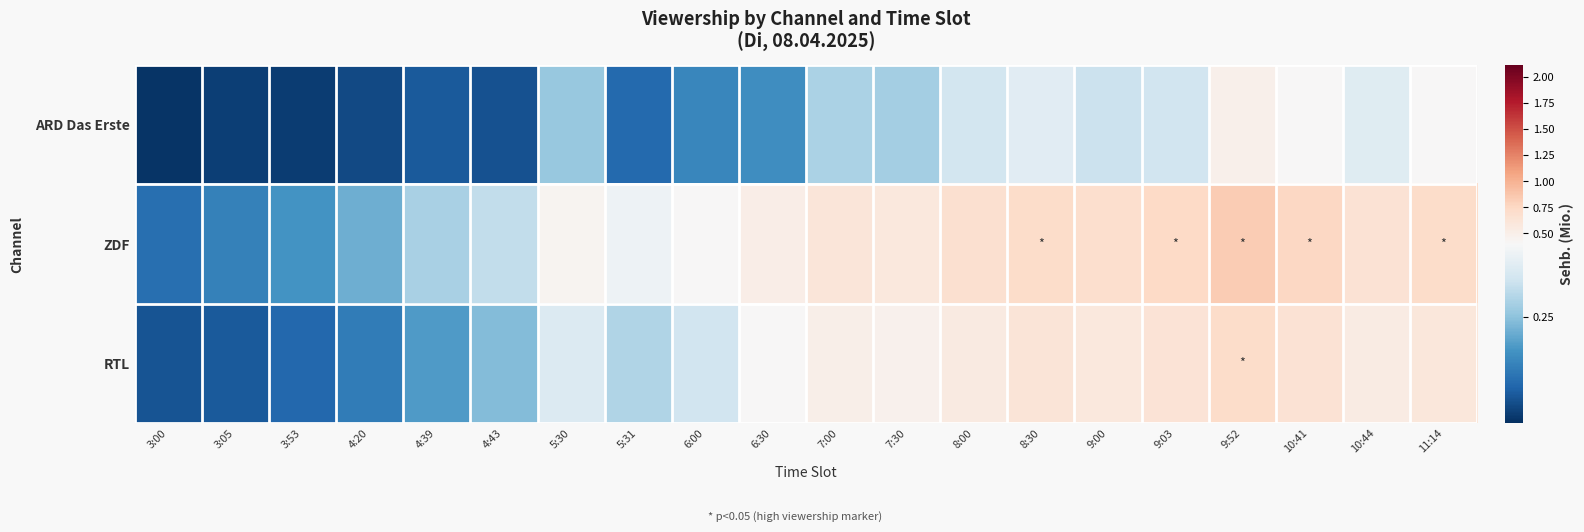

Reading right to left, list all the values displayed in this chart.

ARD Das Erste: 11:14=0.4	10:44=0.4	10:41=0.4	9:52=0.5	9:03=0.3	9:00=0.3	8:30=0.4	8:00=0.3	7:30=0.3	7:00=0.3	6:30=0.2	6:00=0.2	5:31=0.1	5:30=0.3	4:43=0.1	4:39=0.1	4:20=0.1	3:53=0.0	3:05=0.1	3:00=0.0
ZDF: 11:14=0.7	10:44=0.7	10:41=0.8	9:52=0.8	9:03=0.7	9:00=0.7	8:30=0.7	8:00=0.7	7:30=0.6	7:00=0.6	6:30=0.5	6:00=0.4	5:31=0.4	5:30=0.5	4:43=0.3	4:39=0.3	4:20=0.2	3:53=0.2	3:05=0.1	3:00=0.1
RTL: 11:14=0.6	10:44=0.5	10:41=0.7	9:52=0.7	9:03=0.6	9:00=0.6	8:30=0.6	8:00=0.6	7:30=0.5	7:00=0.5	6:30=0.4	6:00=0.3	5:31=0.3	5:30=0.3	4:43=0.2	4:39=0.2	4:20=0.1	3:53=0.1	3:05=0.1	3:00=0.1